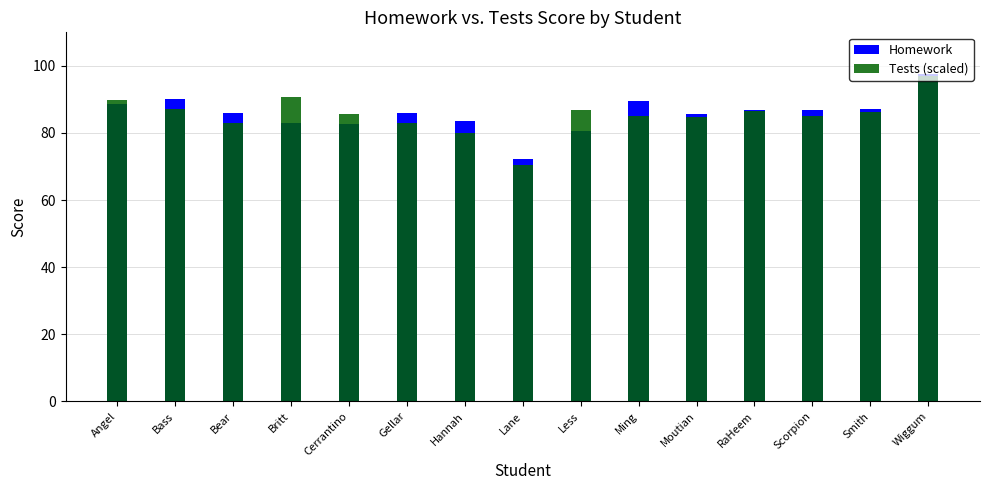

What is the minimum value for Tests (scaled)?

70.6